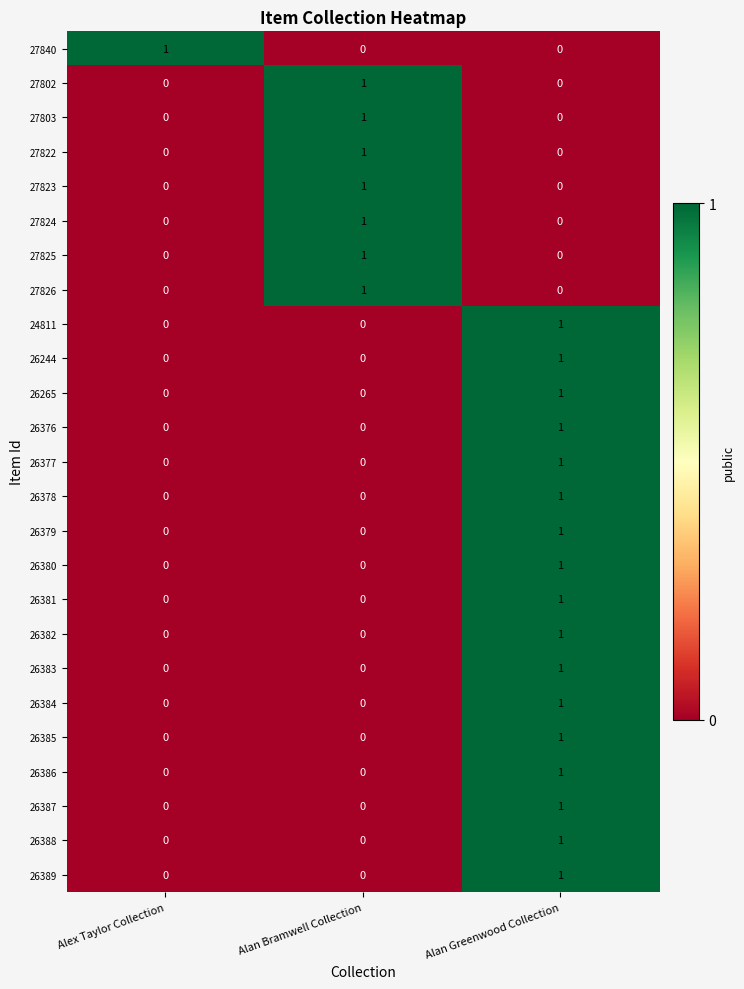

At which category is the sum across all series the highest?

Alan Greenwood Collection